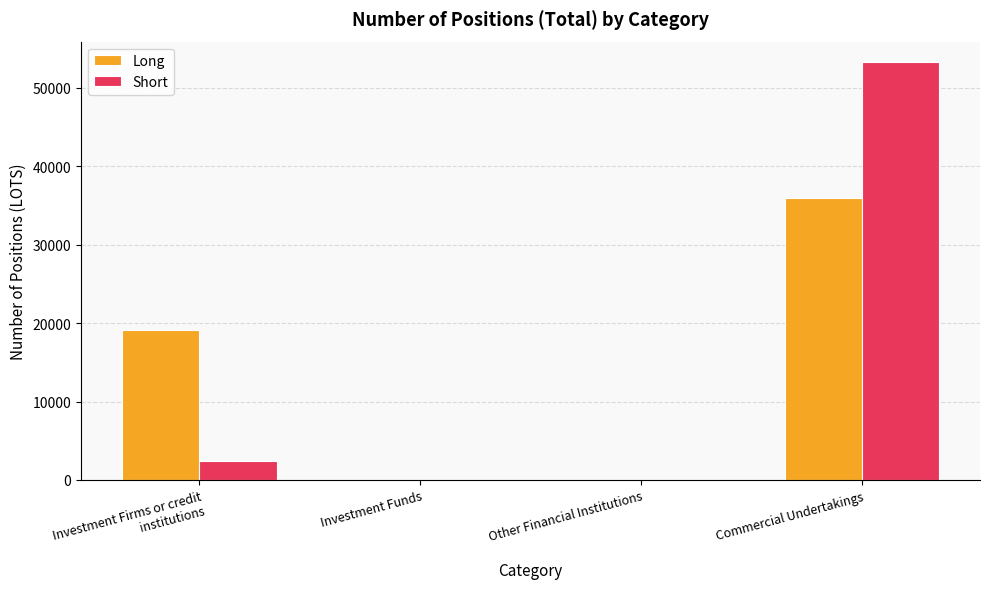

Reading left to right, transcribe all the data shown in this chart.

Long: Investment Firms or credit institutions=19116	Investment Funds=0	Other Financial Institutions=0	Commercial Undertakings=35888
Short: Investment Firms or credit institutions=2467	Investment Funds=0	Other Financial Institutions=0	Commercial Undertakings=53214